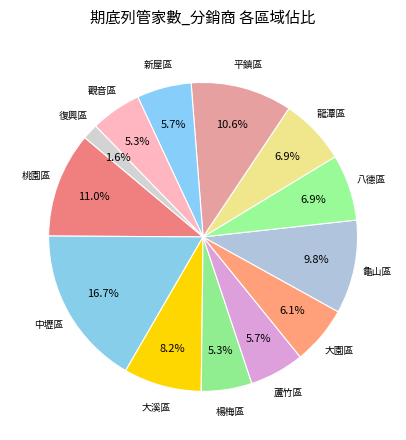

Count the number of slices in the pie.

13